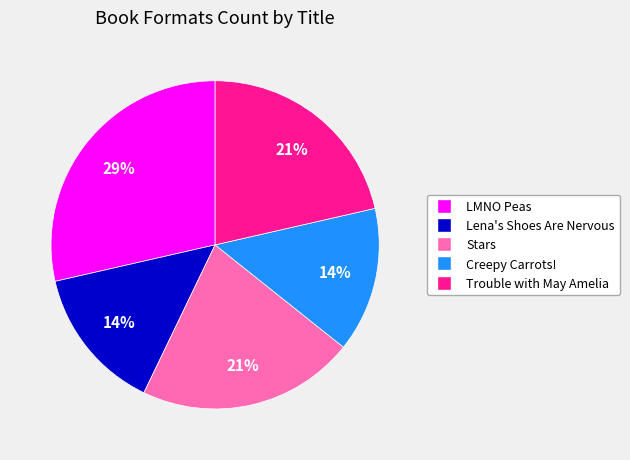

To the nearest percent, what portion does Stars represent?

21%